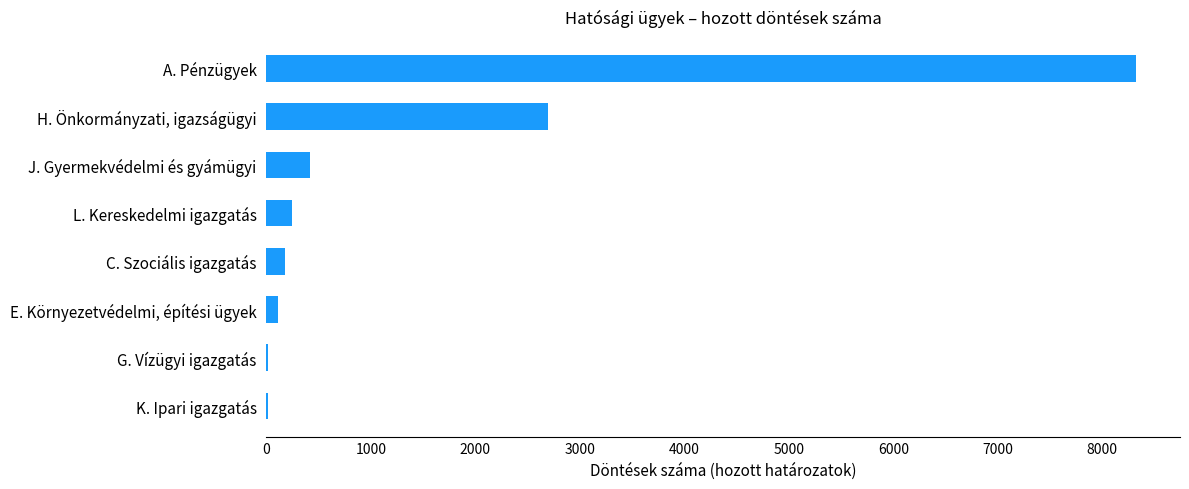

What is the average value?

1499